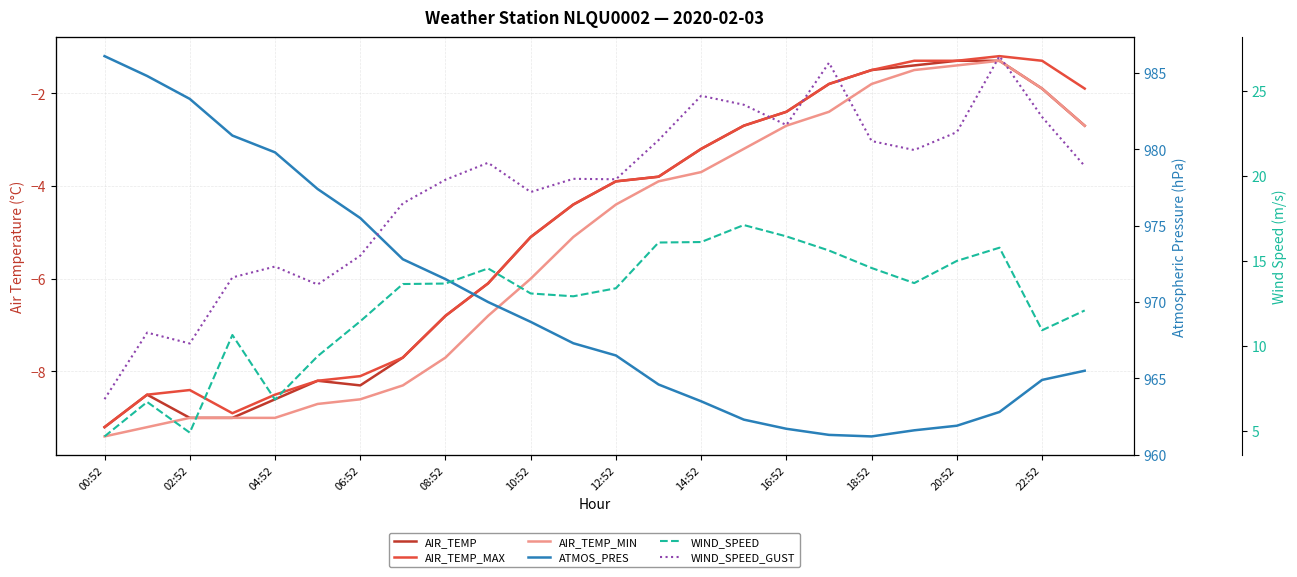

Which series has the widest spread of values?

ATMOS_PRES